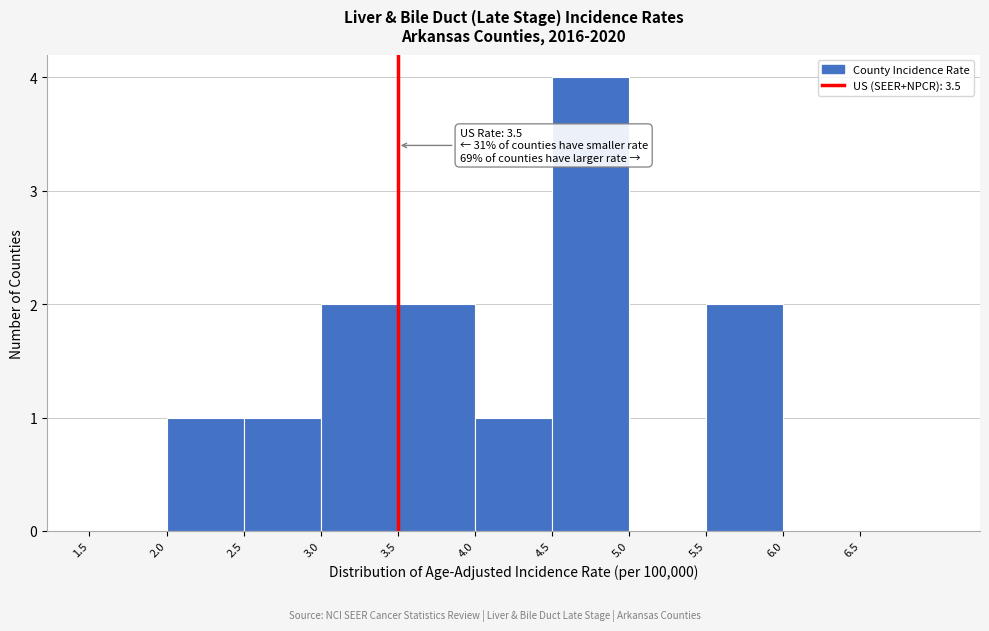

Over which range of the x-axis is the bar tallest?

4.5 to 5.0